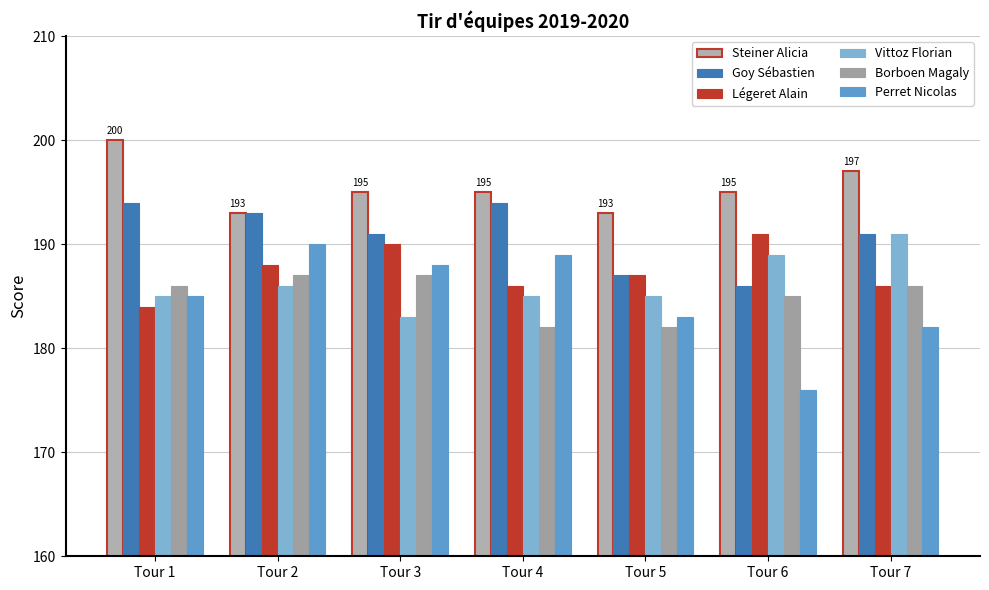

True or false: Borboen Magaly has a value of 182 at Tour 4.

True